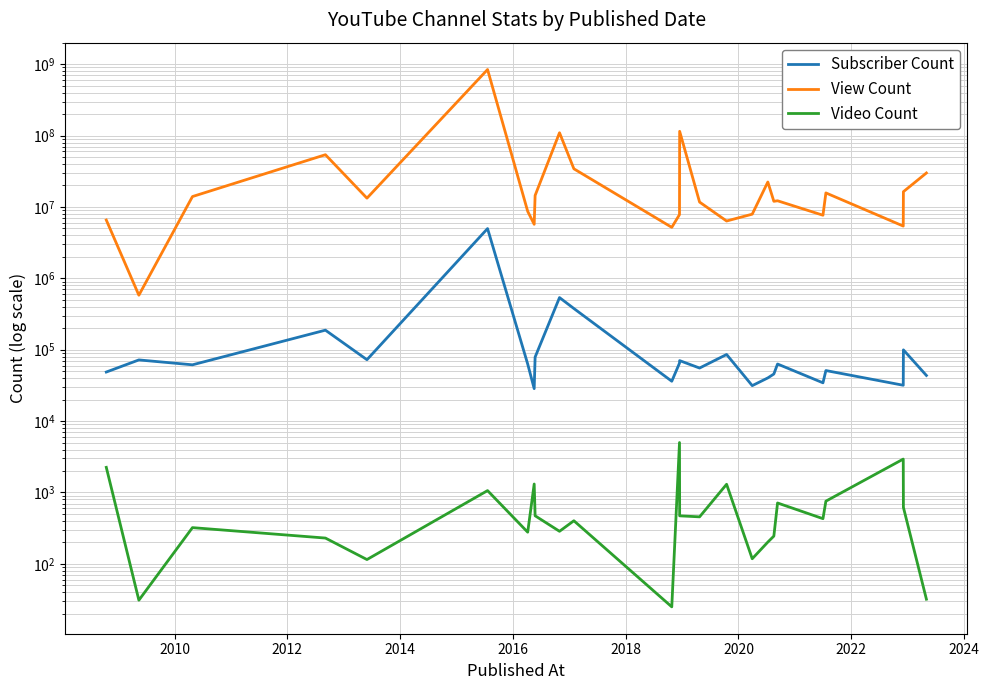

What is the difference between the second highest and second lowest values in the Subscriber Count series?

506600